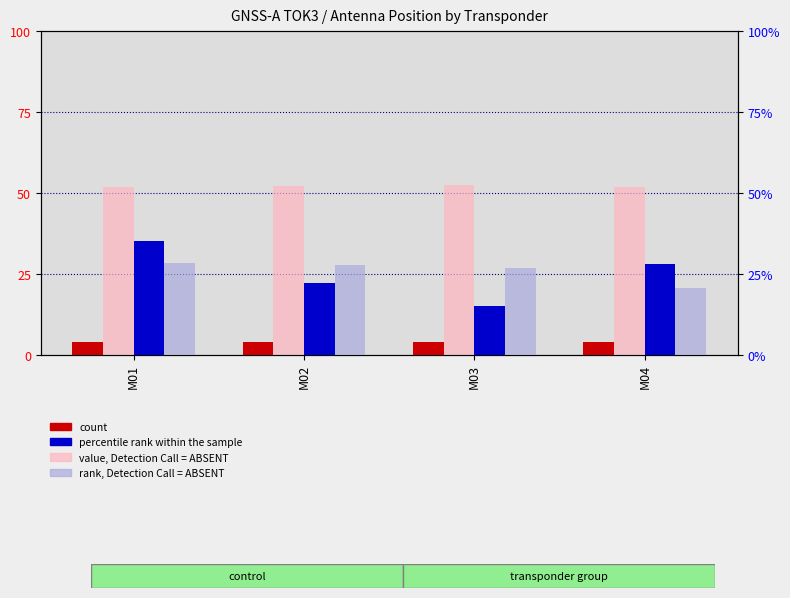

Reading left to right, extract all data points from this chart.

count: 4.0	4.0	4.0	4.0
value, Detection Call = ABSENT: 51.9	52.2	52.3	51.9
percentile rank within the sample: 35.0	22.0	15.0	28.0
rank, Detection Call = ABSENT: 28.3	27.8	26.6	20.6